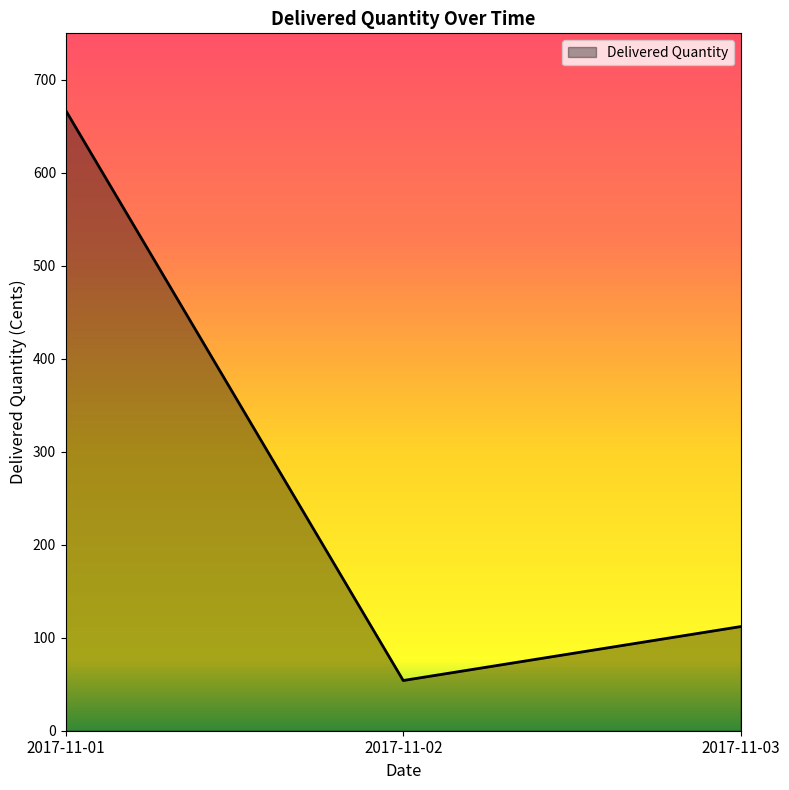

How many lines are shown in the chart?

1